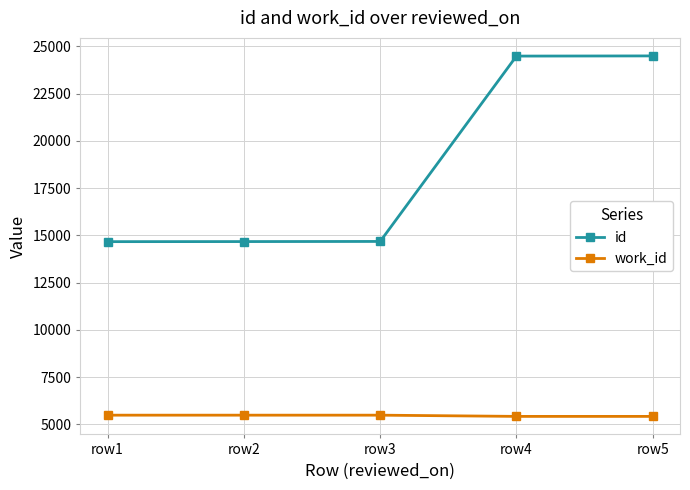

Does the chart have visible grid lines?

Yes